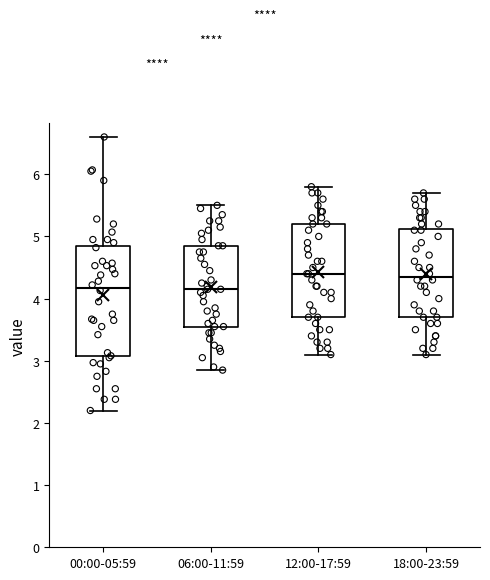

Where does the lower whisker of the box for 06:00-11:59 end on the y-axis? The values are not printed on the chart, so give them approximately, as read against the axis.

2.9